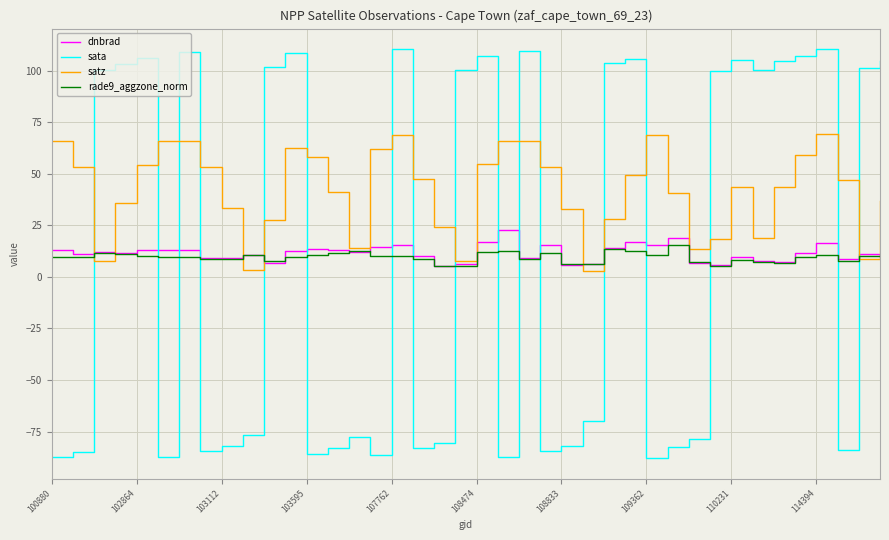

Which series has the widest spread of values?

sata